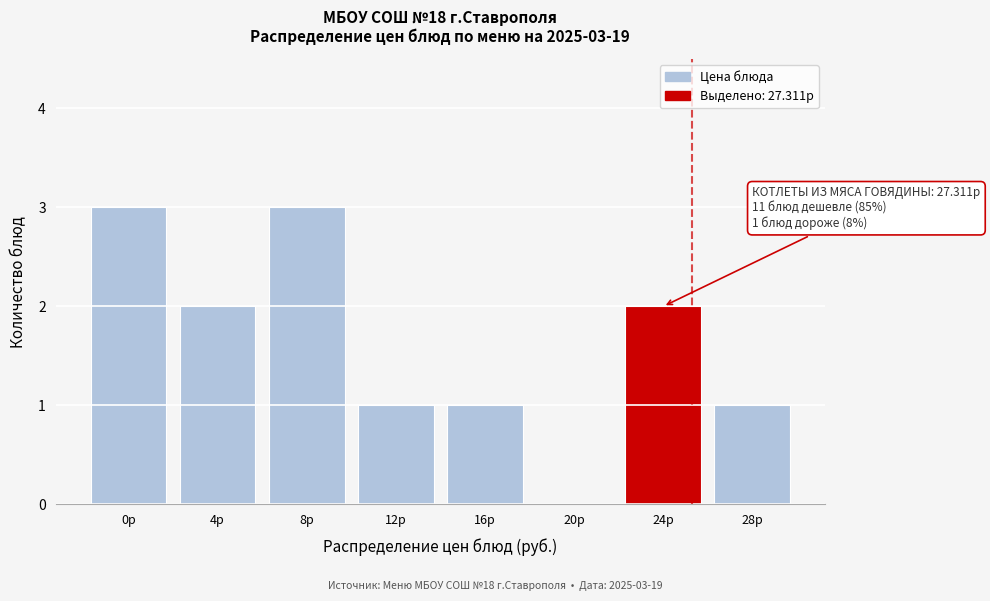

Reading left to right, transcribe all the data shown in this chart.

0р=3	4р=2	8р=3	12р=1	16р=1	20р=0	24р=2	28р=1